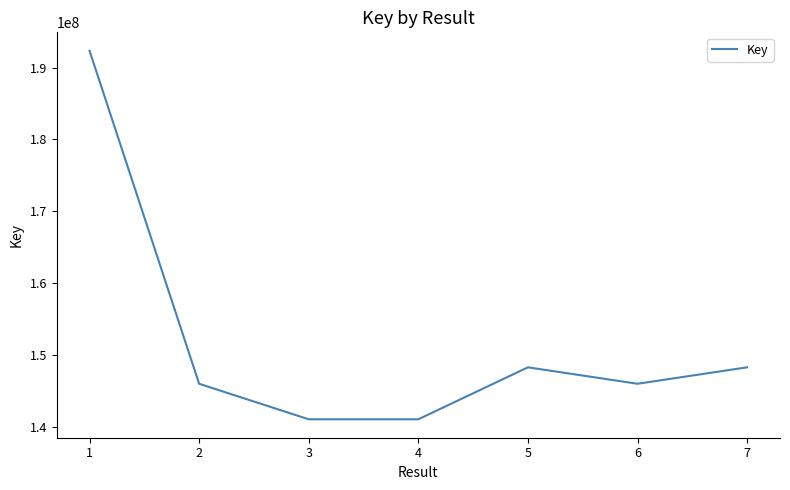

Between 6 and 4, which is larger?

6